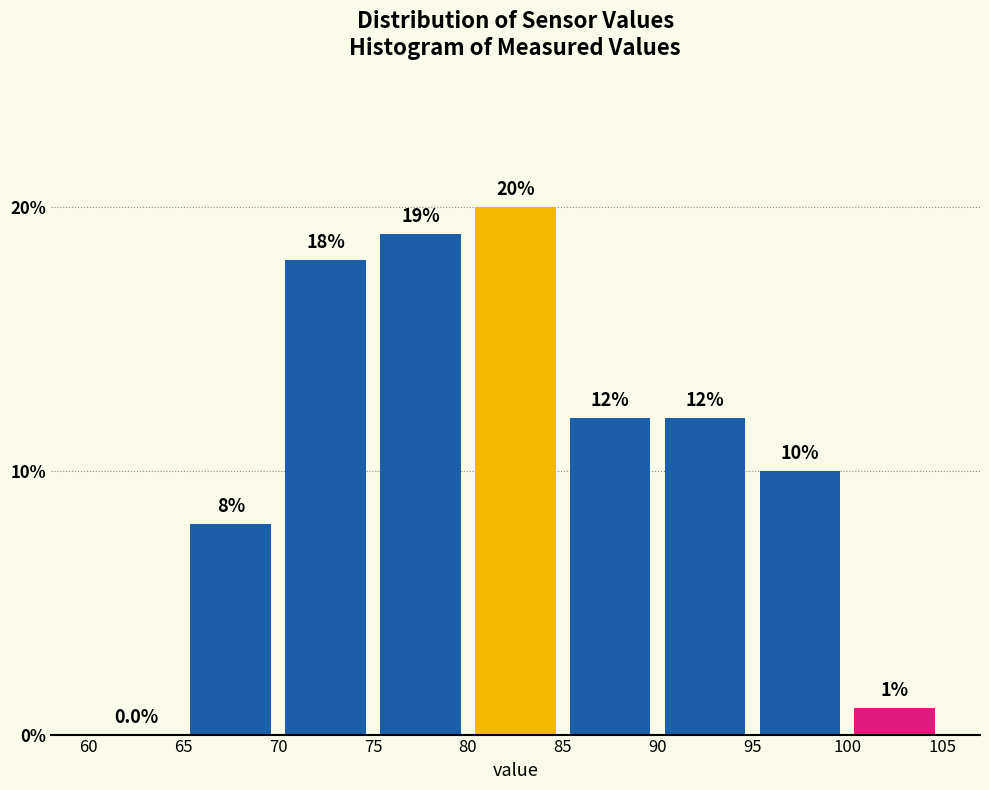

What is the height of the bar covering 100 to 105 on the x-axis?

1.0